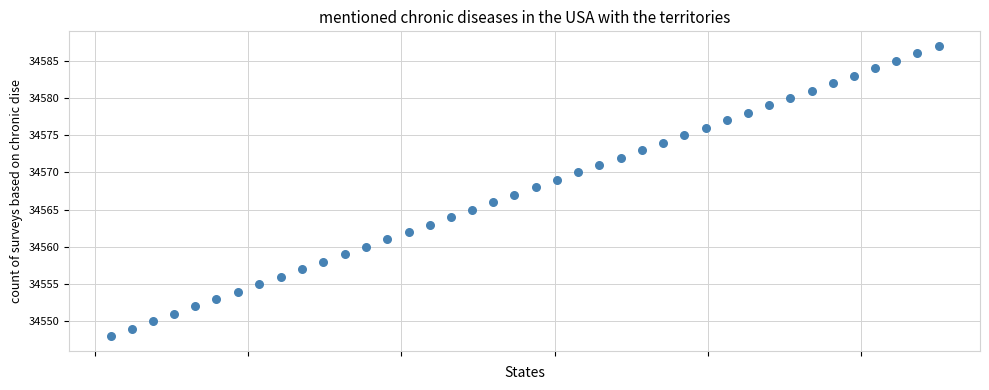

What is the range of Y values (max minus min)?

39